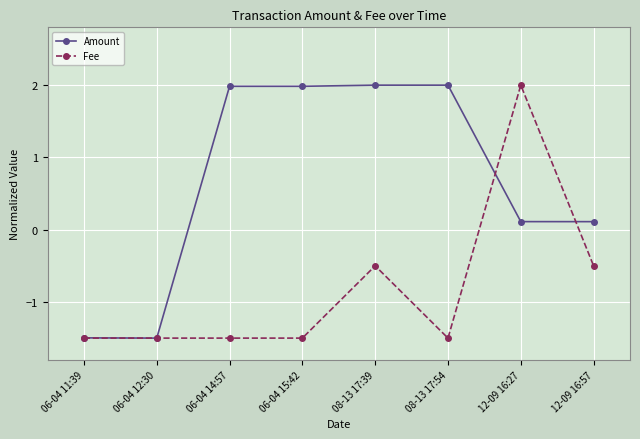

What is the label of the 1st point from the right?

12-09 16:57